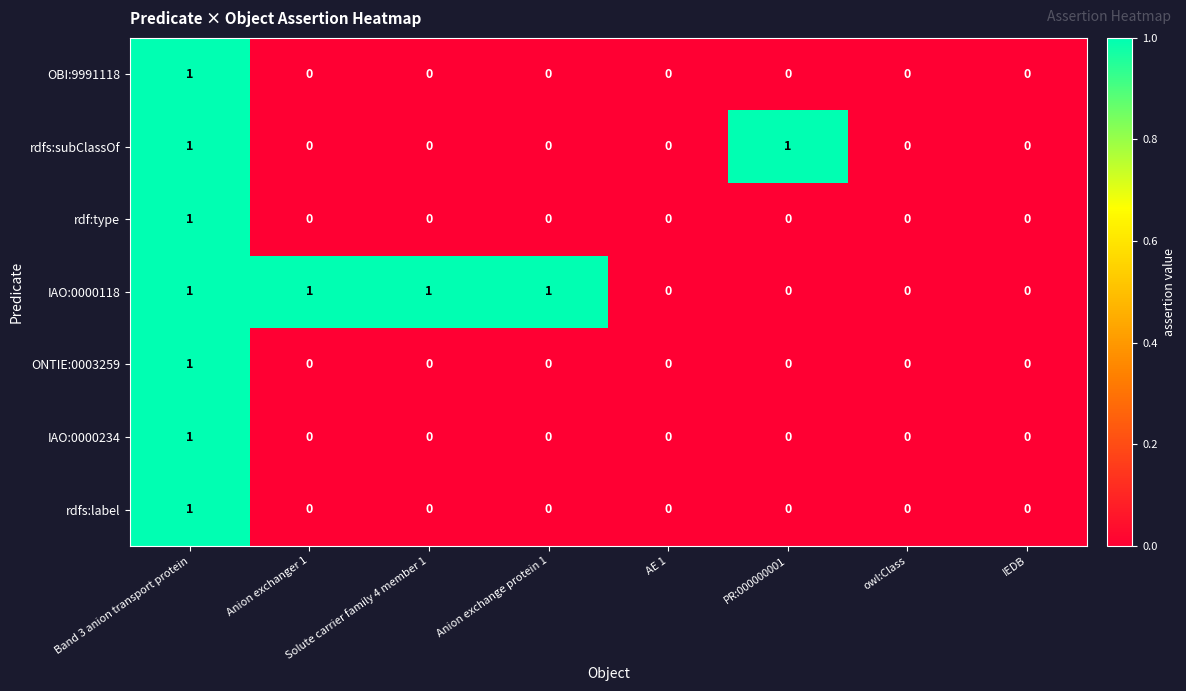

Which category has the highest value in the IAO:0000234 series?

Band 3 anion transport protein